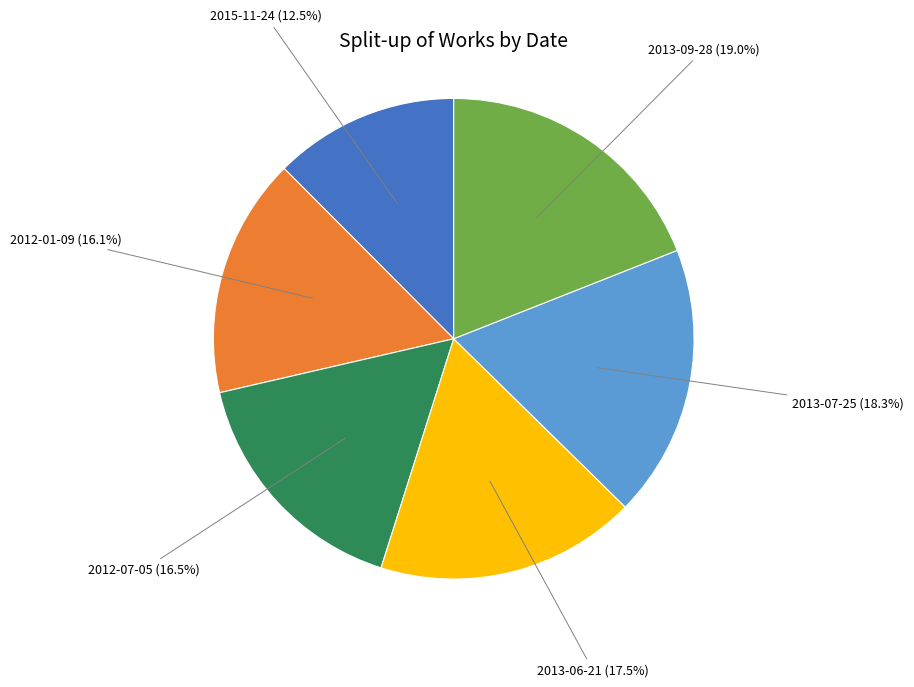

Does 2013-07-25 (18.3%) represent more than half of the total?

No